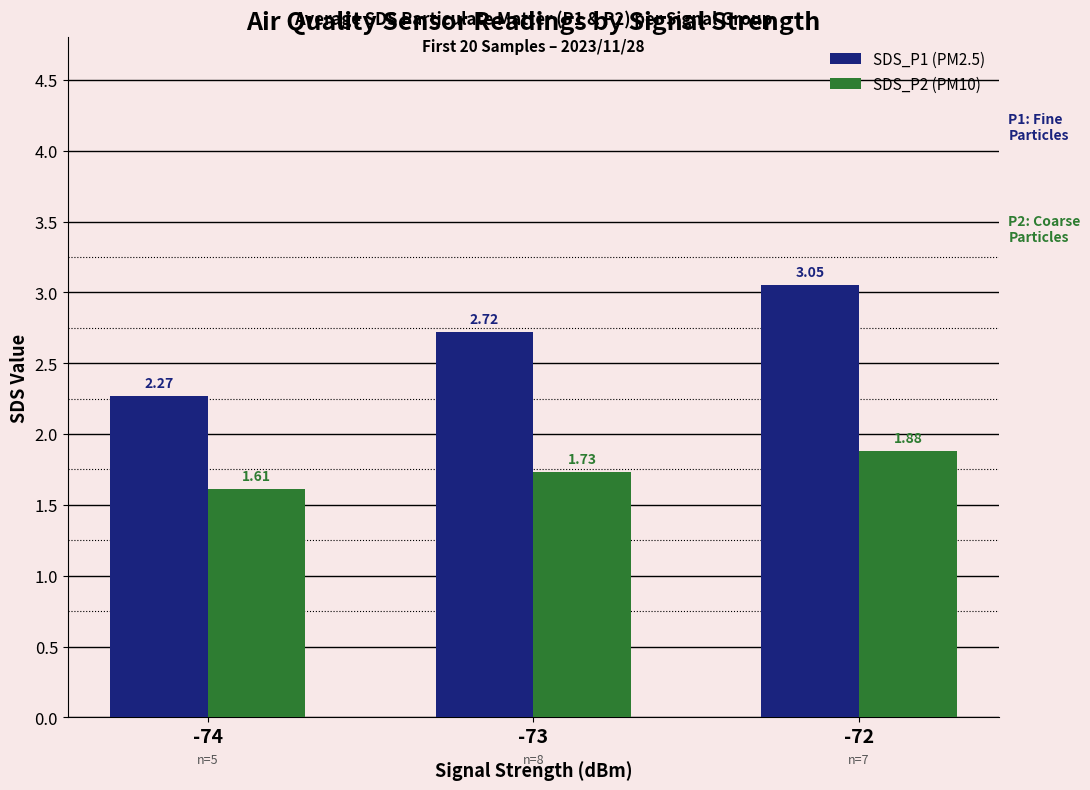

What is the spread (max minus min) of values at -74?

0.7